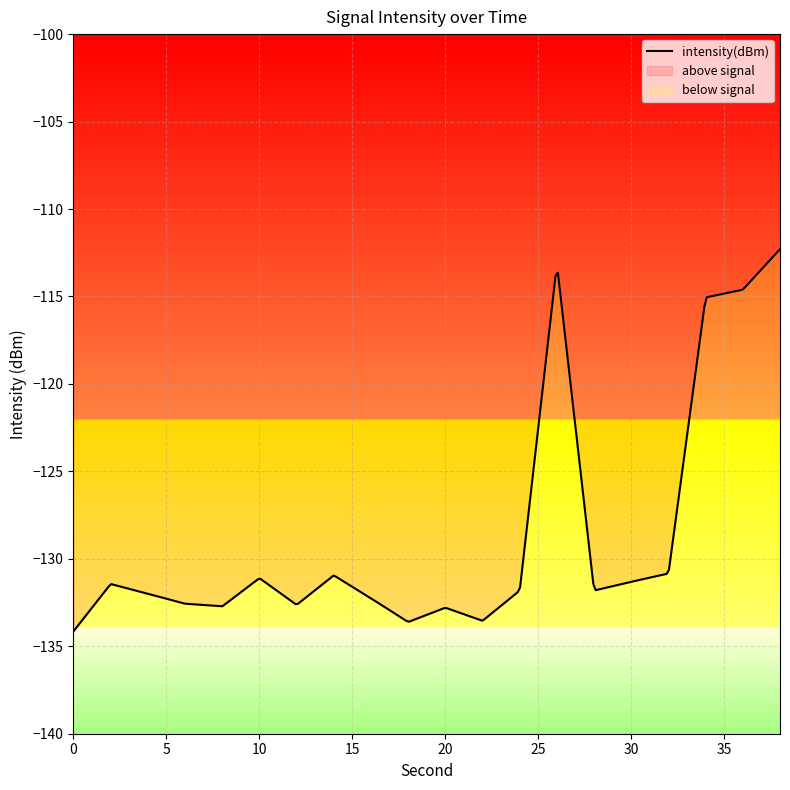

The chart shows a value of -132.7 at 8. True or false?

True